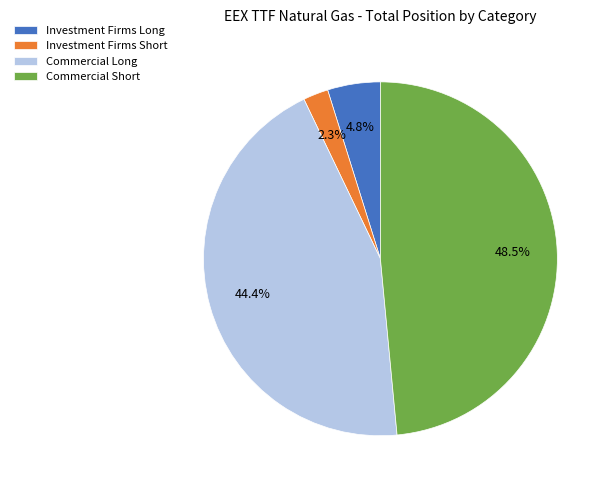

What percentage is NOT represented by Commercial Short?

51.5%